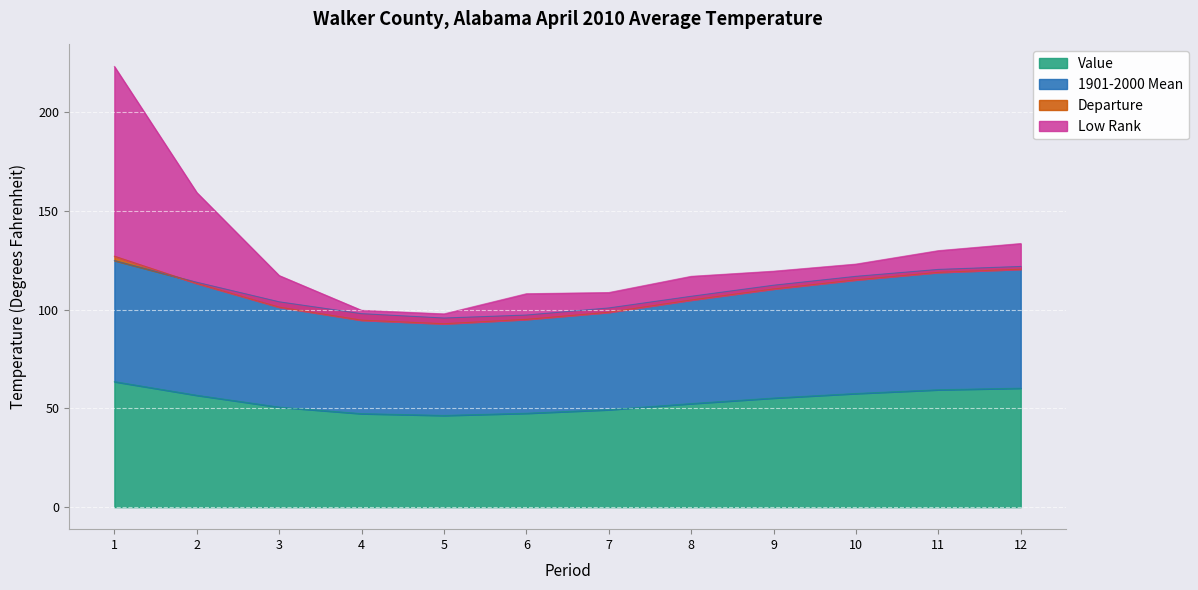

True or false: 1901-2000 Mean and Value cross at least once.

False